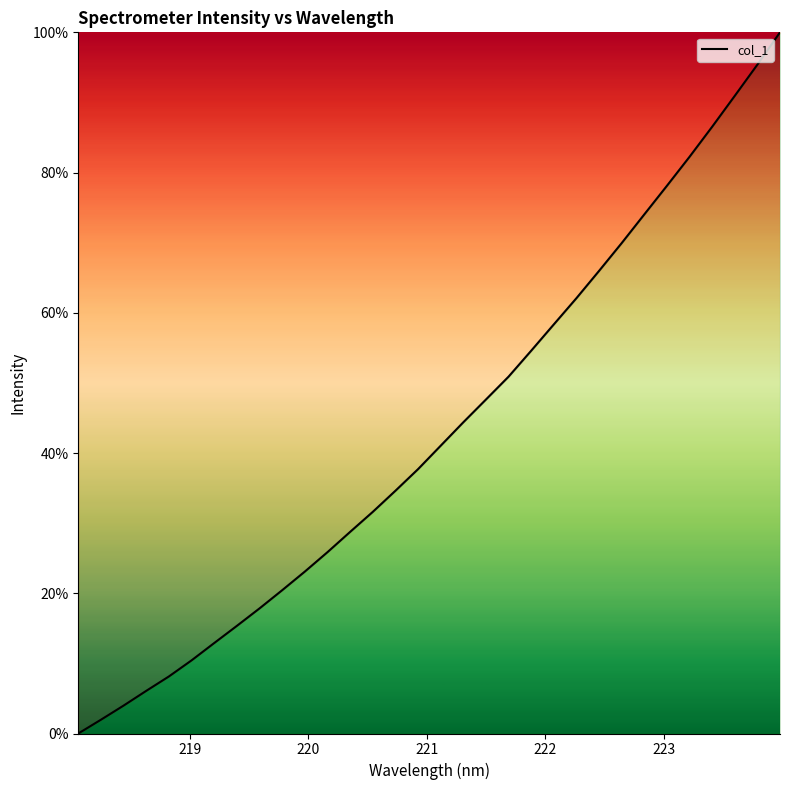

What is the greatest value displayed?

100.0